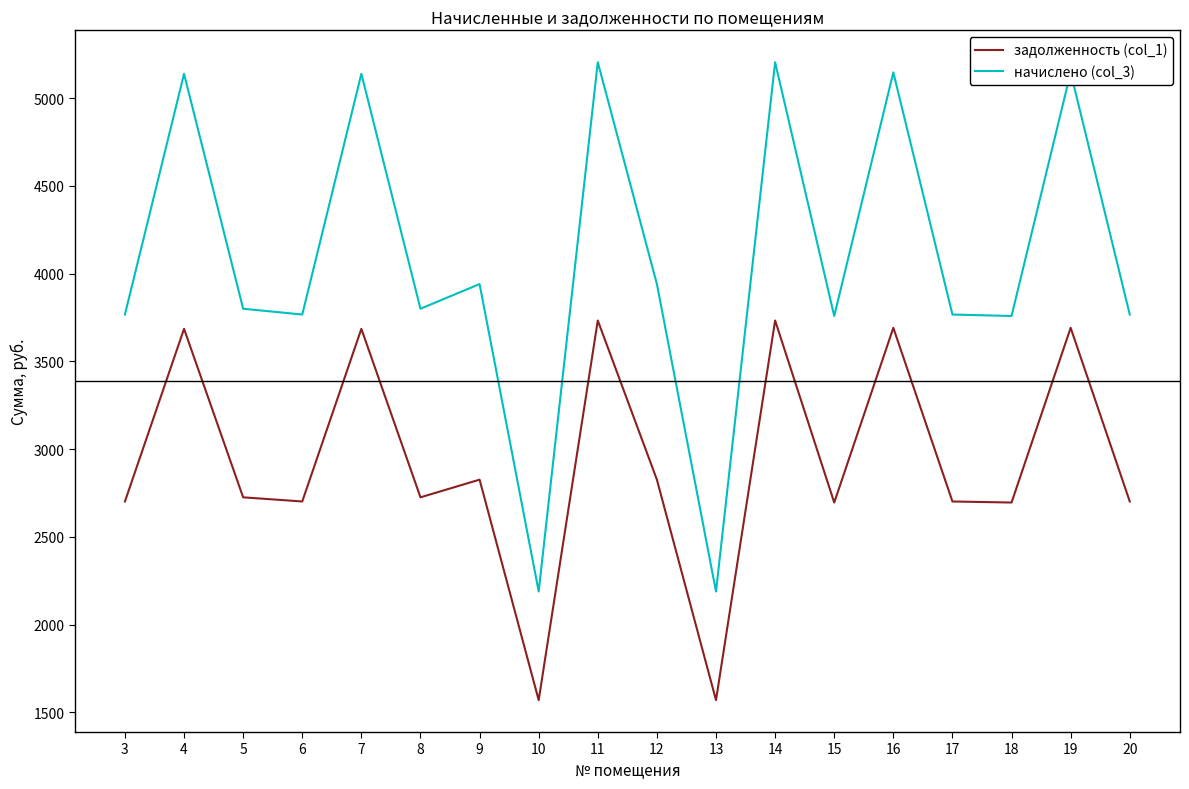

What is the difference between the second highest and minimum values in the задолженность (col_1) series?

2163.0